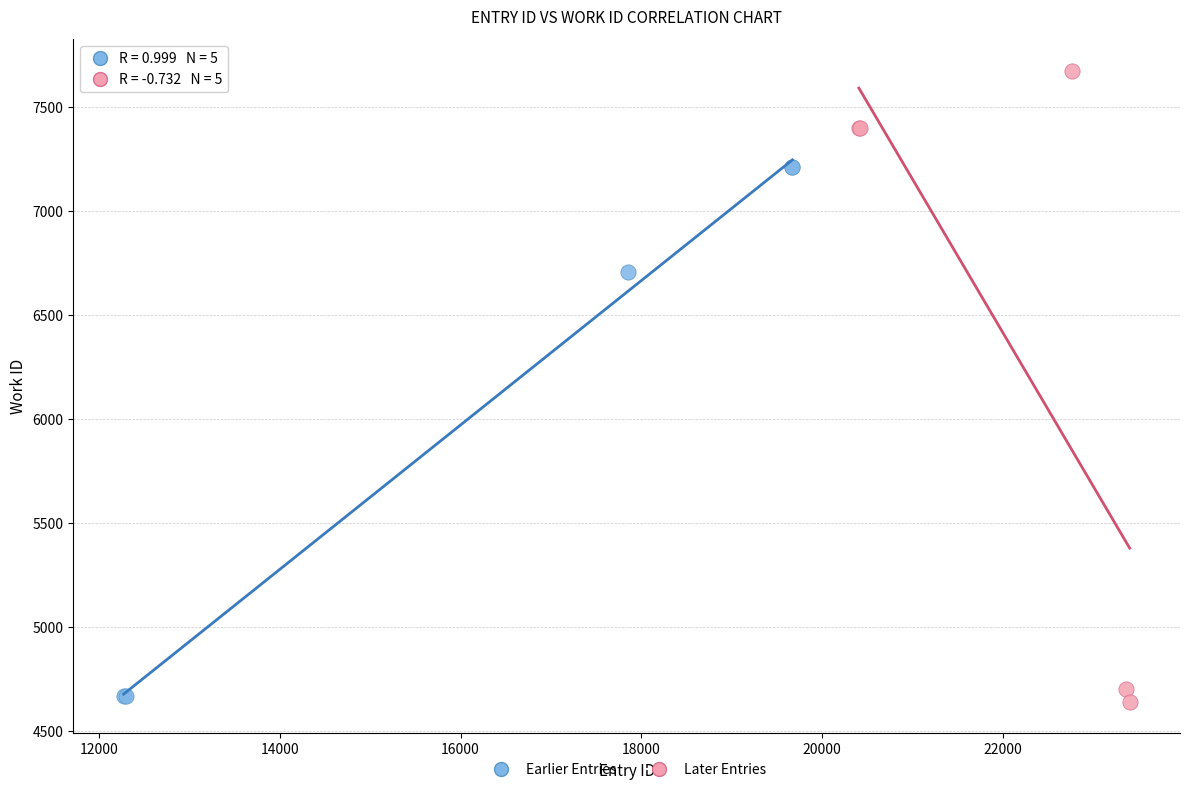

What are all the series names shown in the legend?

Earlier Entries, Later Entries